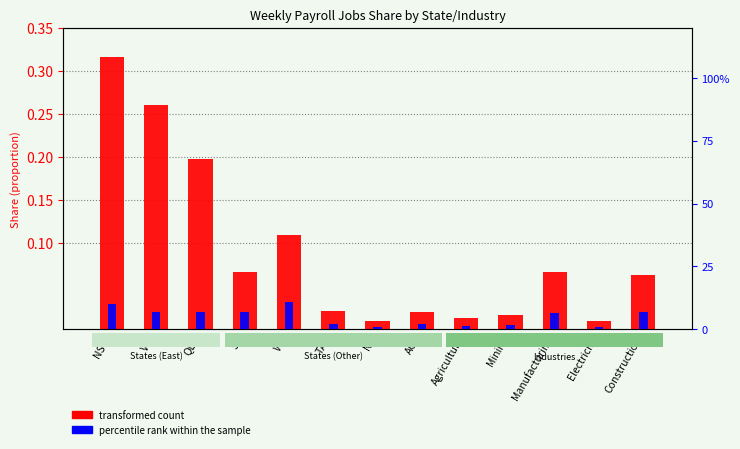

How many distinct data groups are displayed?

2